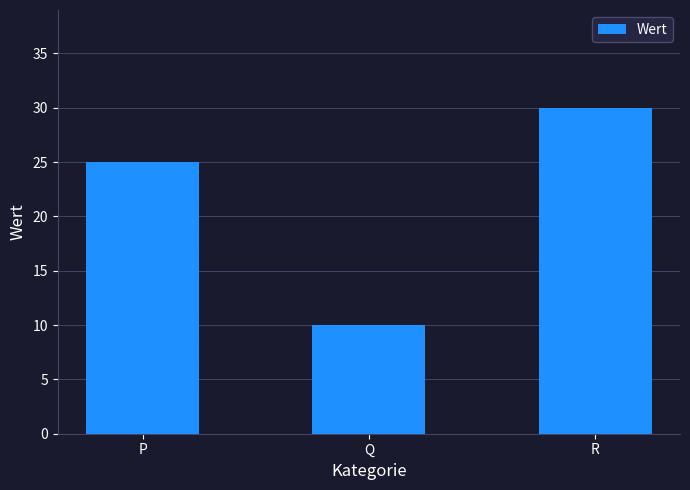

True or false: the data shows 7 at Q.

False